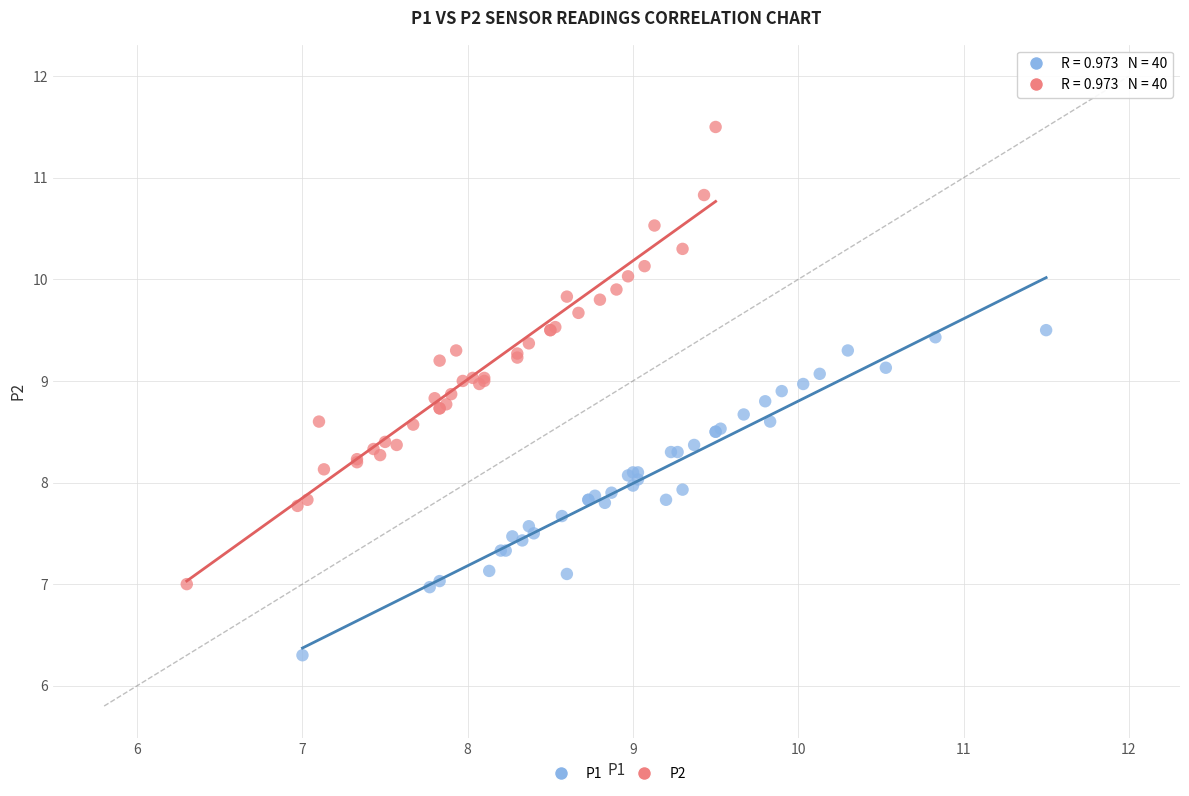

Which series reaches the minimum Y coordinate?

P1